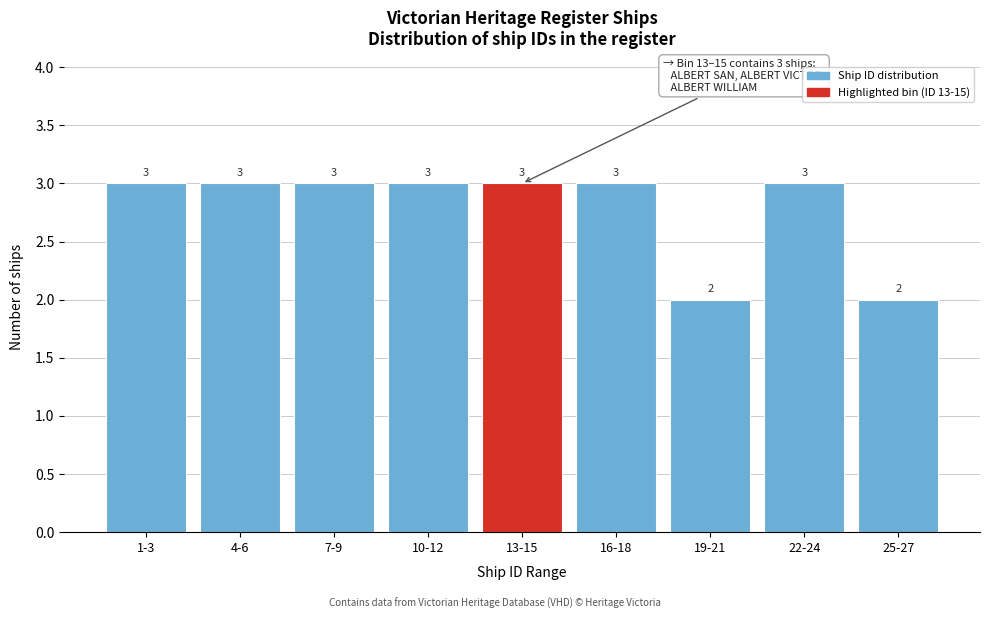

Reading right to left, extract all data points from this chart.

25-27=2	22-24=3	19-21=2	16-18=3	13-15=3	10-12=3	7-9=3	4-6=3	1-3=3